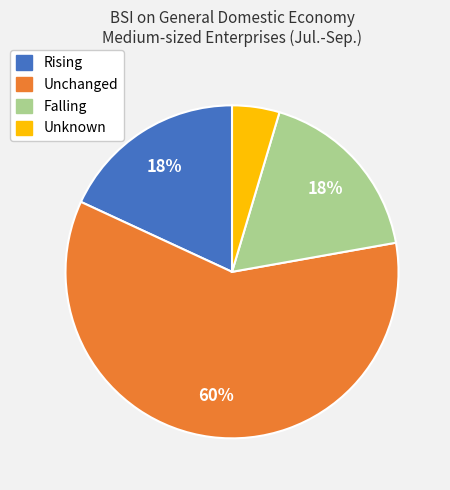

To the nearest percent, what is the average slice percentage?

25%